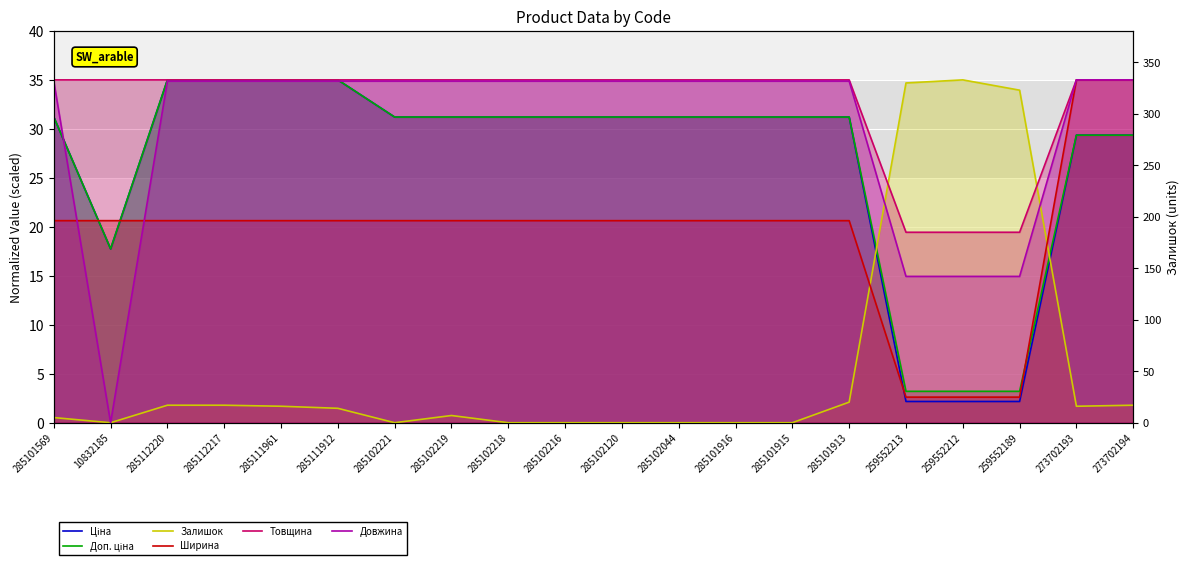

At how many categories does at least one series exceed 9?

20